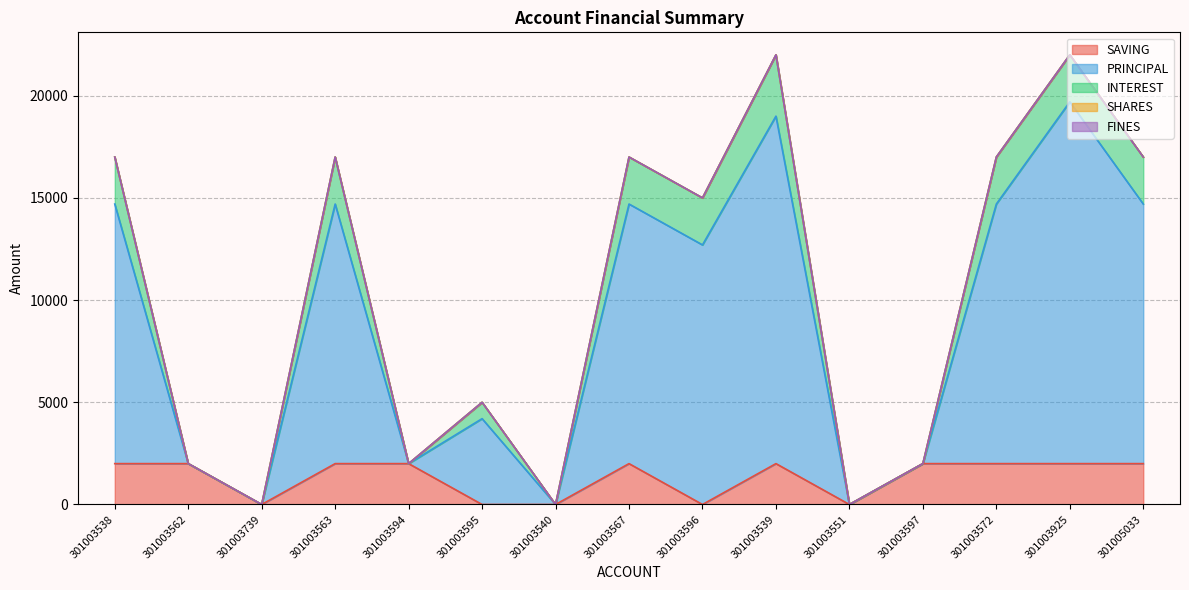

True or false: SAVING and PRINCIPAL intersect in this chart.

False